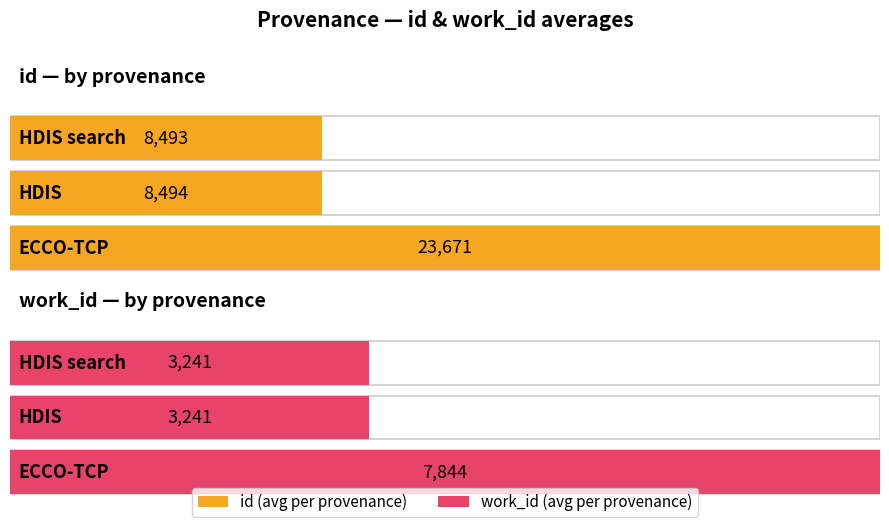

Is the value of id at HDIS (torment) greater than the value of work_id at ECCO-TCP (prey)?

Yes